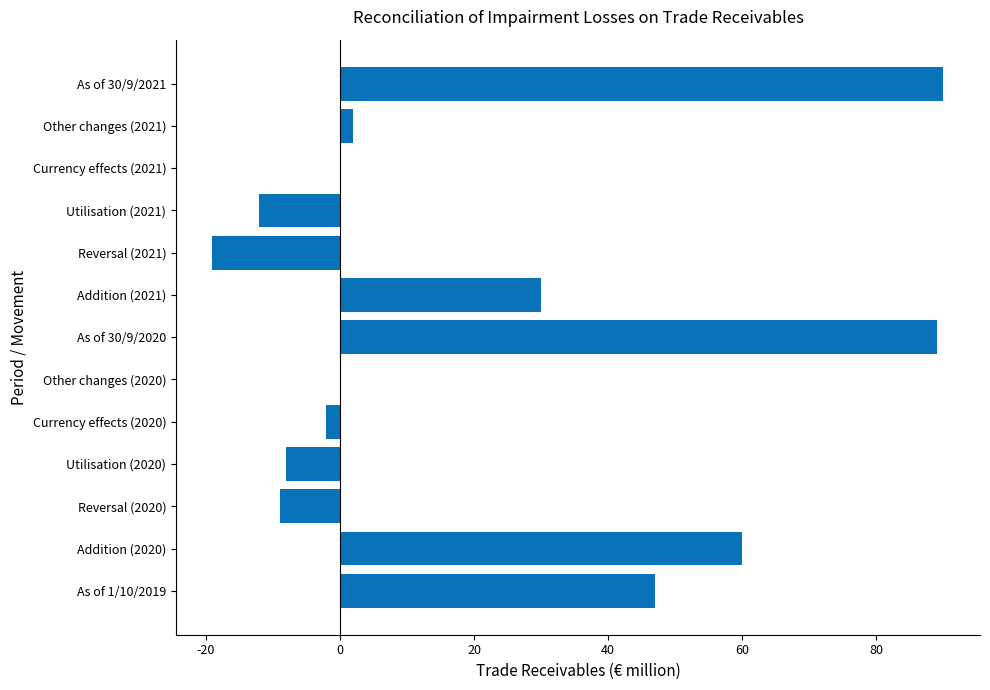

Count the number of categories in the chart.

13